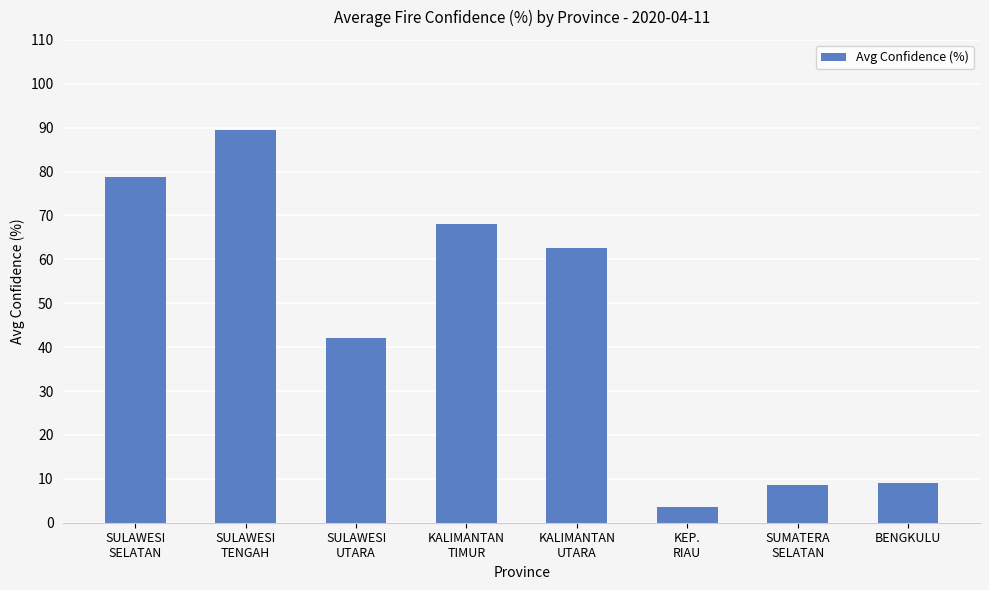

Which has a higher value, KEP.
RIAU or KALIMANTAN
UTARA?

KALIMANTAN
UTARA